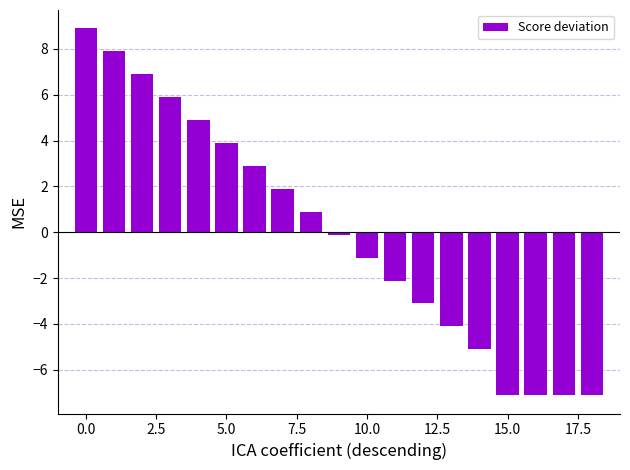

Reading left to right, what are all the values shown in this chart?

8.9	7.9	6.9	5.9	4.9	3.9	2.9	1.9	0.9	-0.1	-1.1	-2.1	-3.1	-4.1	-5.1	-7.1	-7.1	-7.1	-7.1